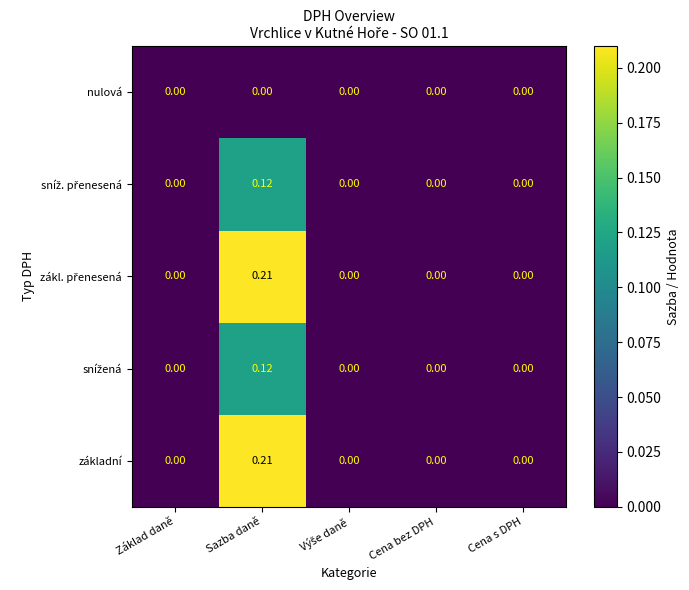

At which category is the sum across all series the highest?

Sazba daně